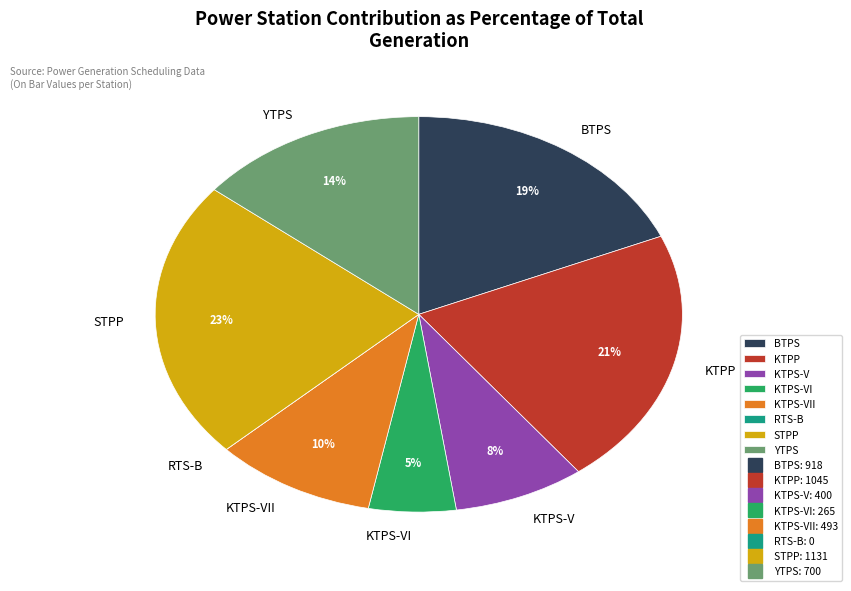

Is there a majority slice in this chart?

No